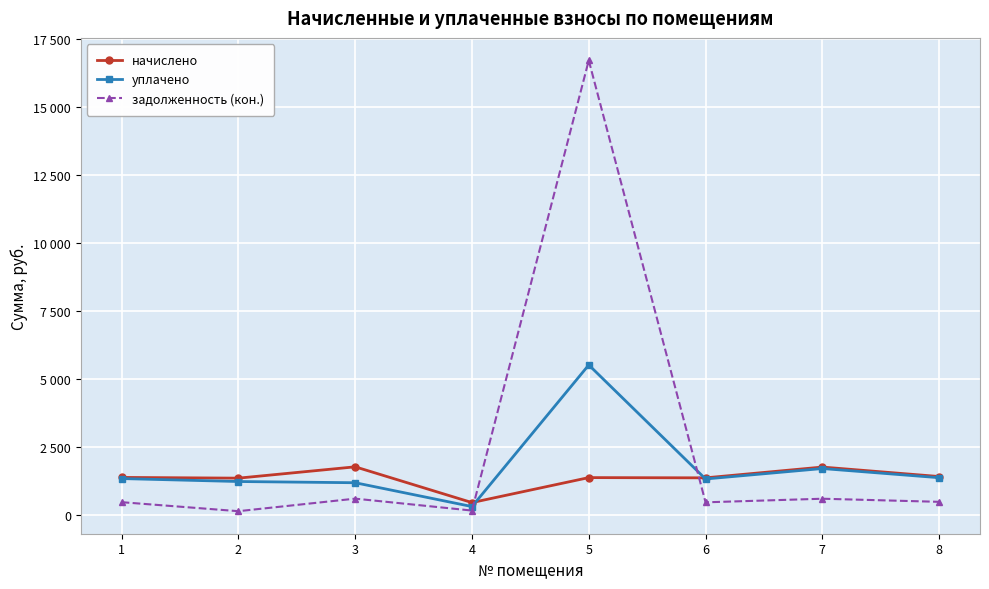

Between 4 and 7, which series saw the biggest shift?

уплачено